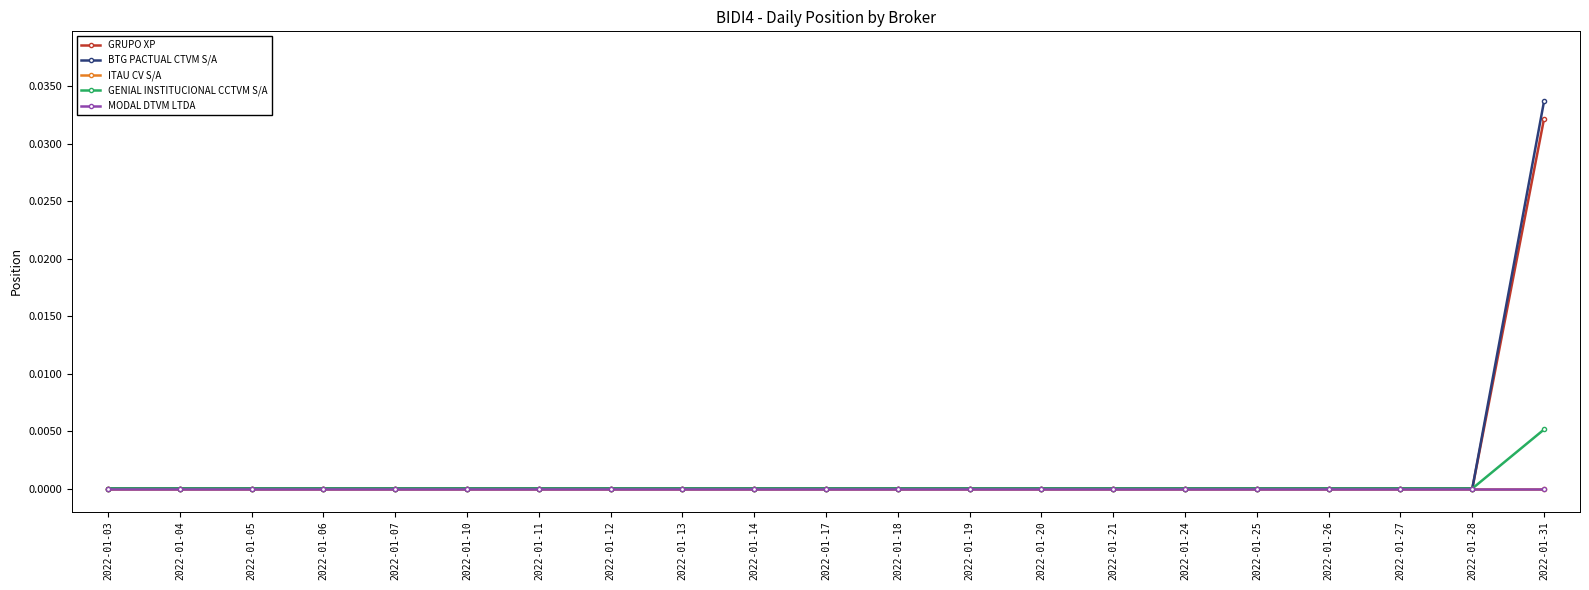

True or false: GRUPO XP has a value of -0.0 at 2022-01-04.

False